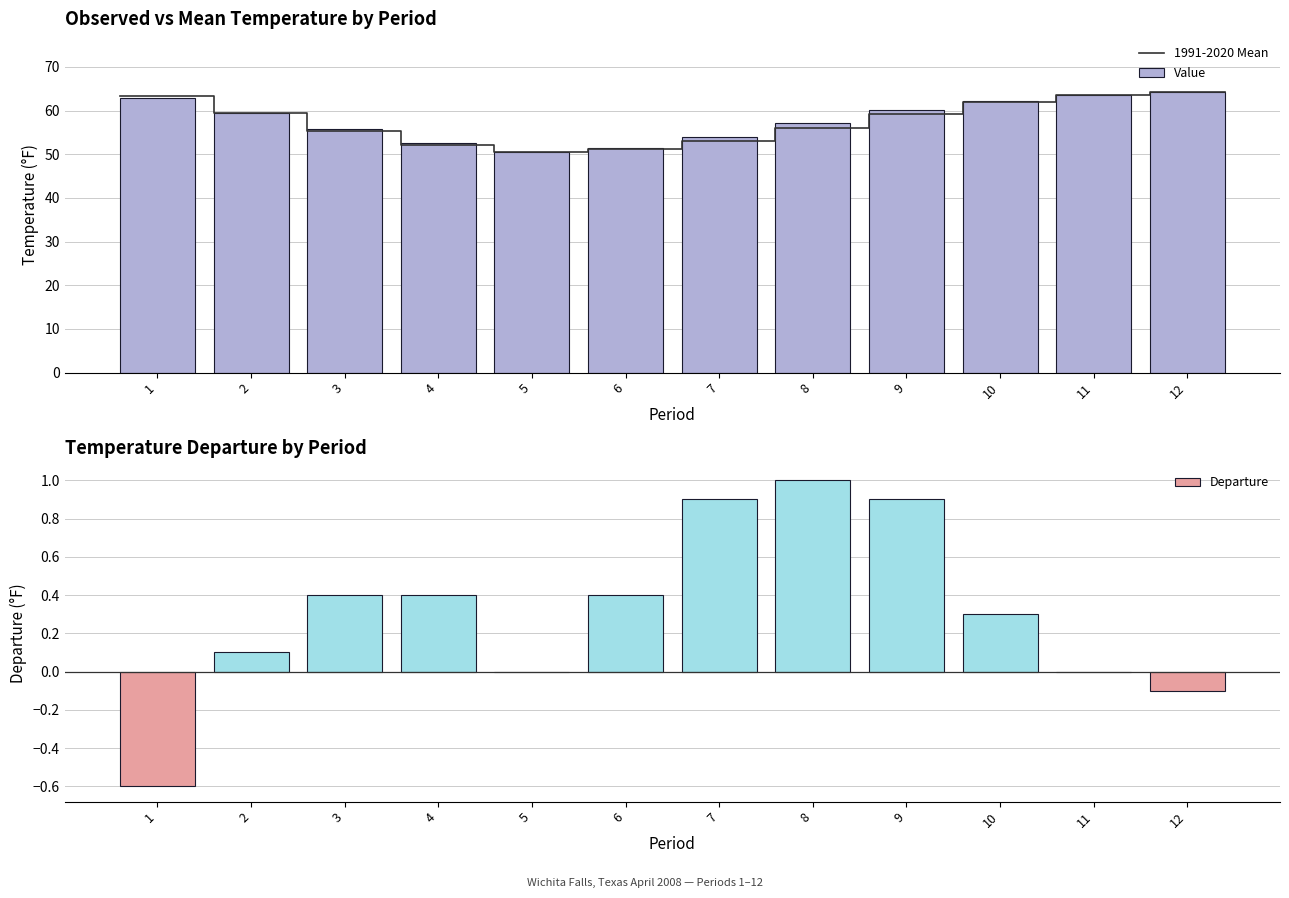

At which label does the data first exceed 59?

1